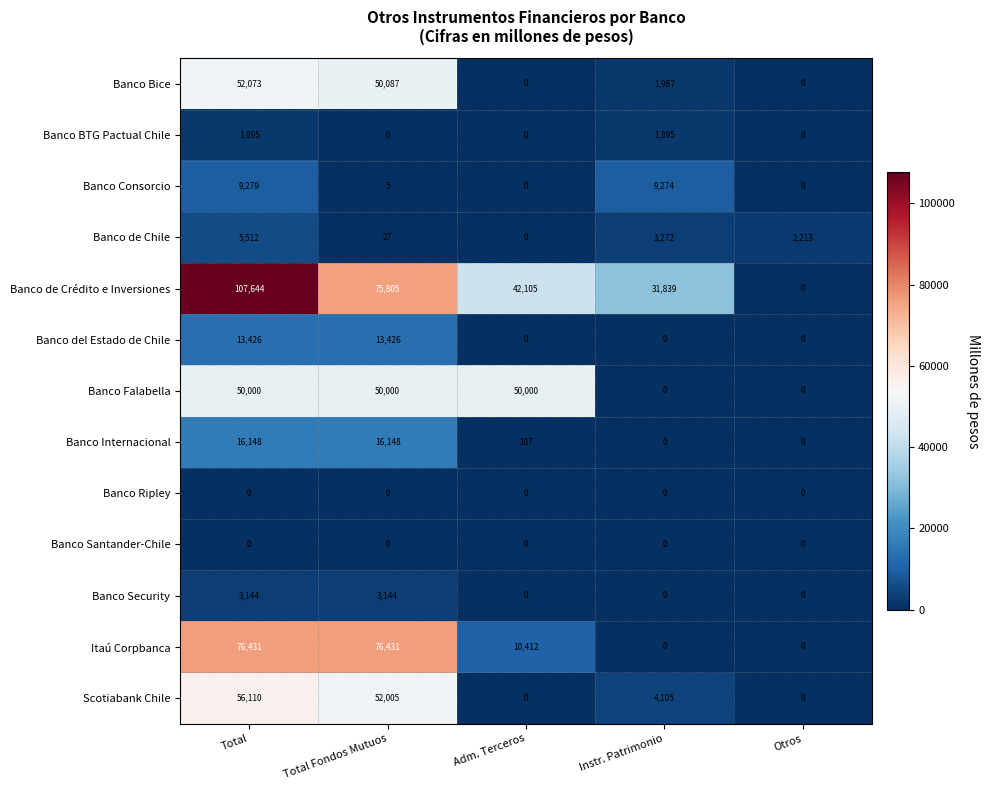

What is the average value of the Banco Consorcio series?

3712